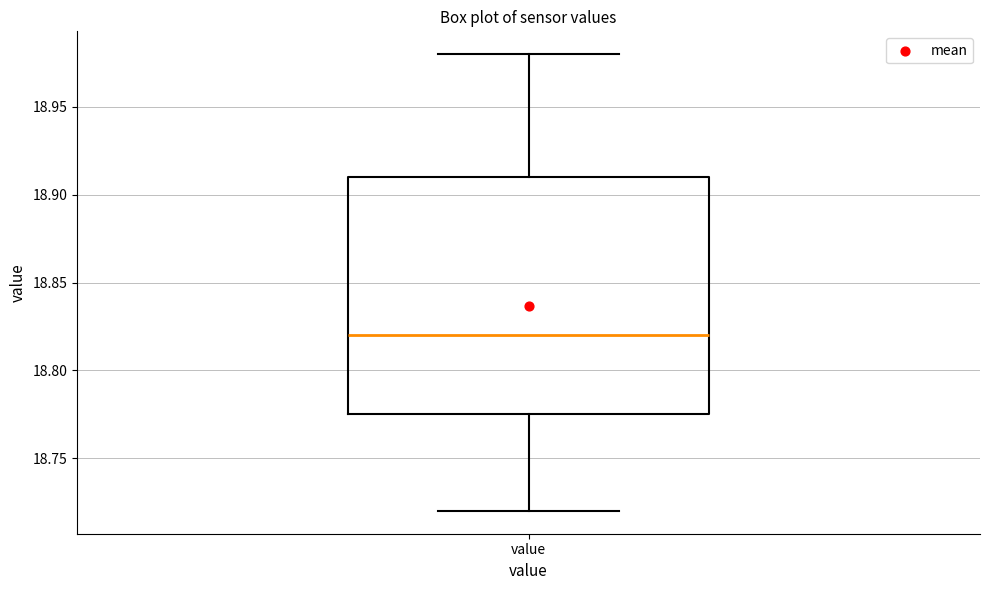

Where does the upper whisker of the box for value end on the y-axis? The values are not printed on the chart, so give them approximately, as read against the axis.

18.980